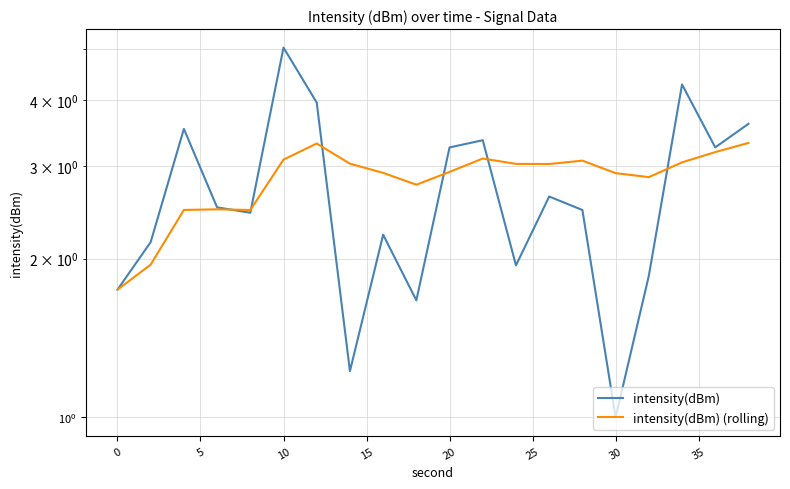

Which series has the largest range (max minus min)?

intensity(dBm)